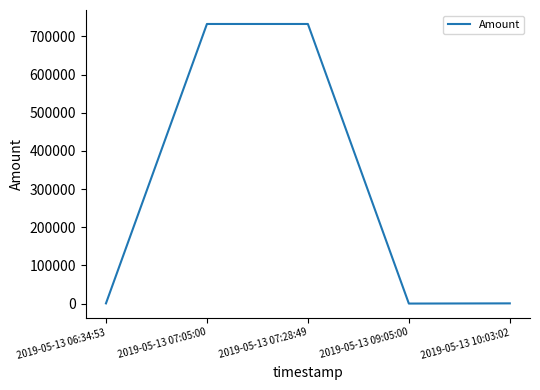

True or false: there are more than 0 points higher than both neighbors.

True